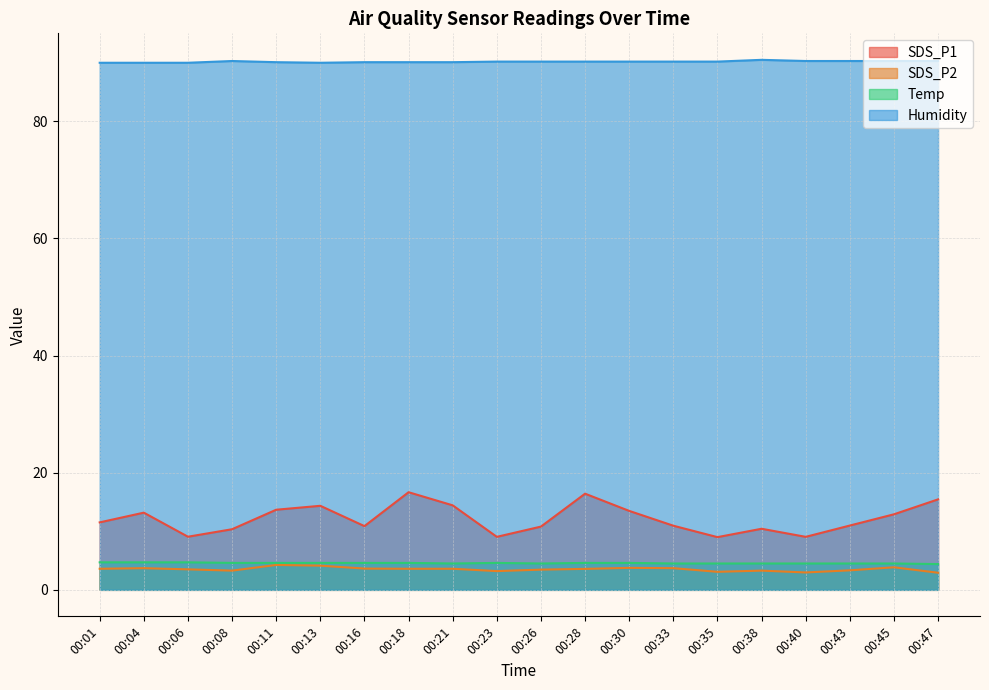

What is the sum of all SDS_P2 values?

70.4